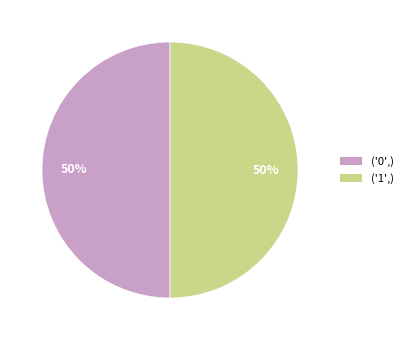

To the nearest percent, what is the combined percentage of ('1',) and ('0',)?

100%